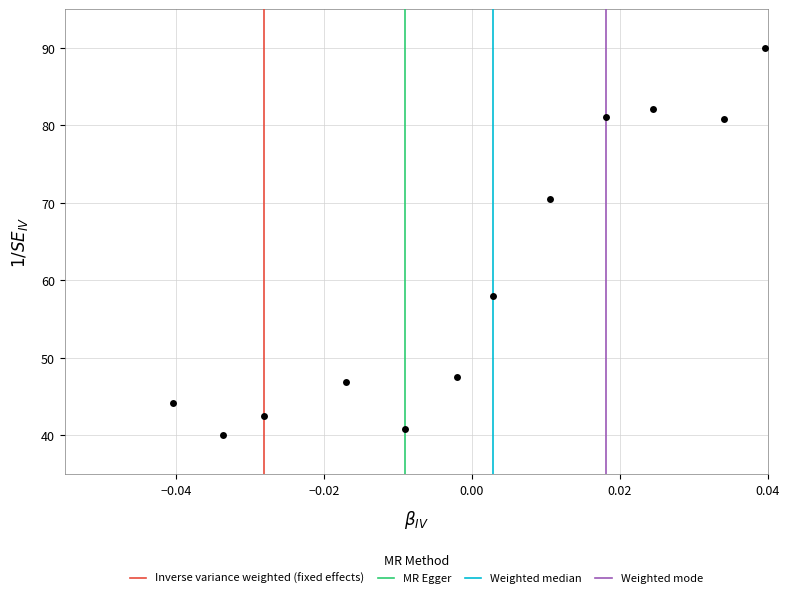

What Y value in the scatter plot is closest to 65?

70.5